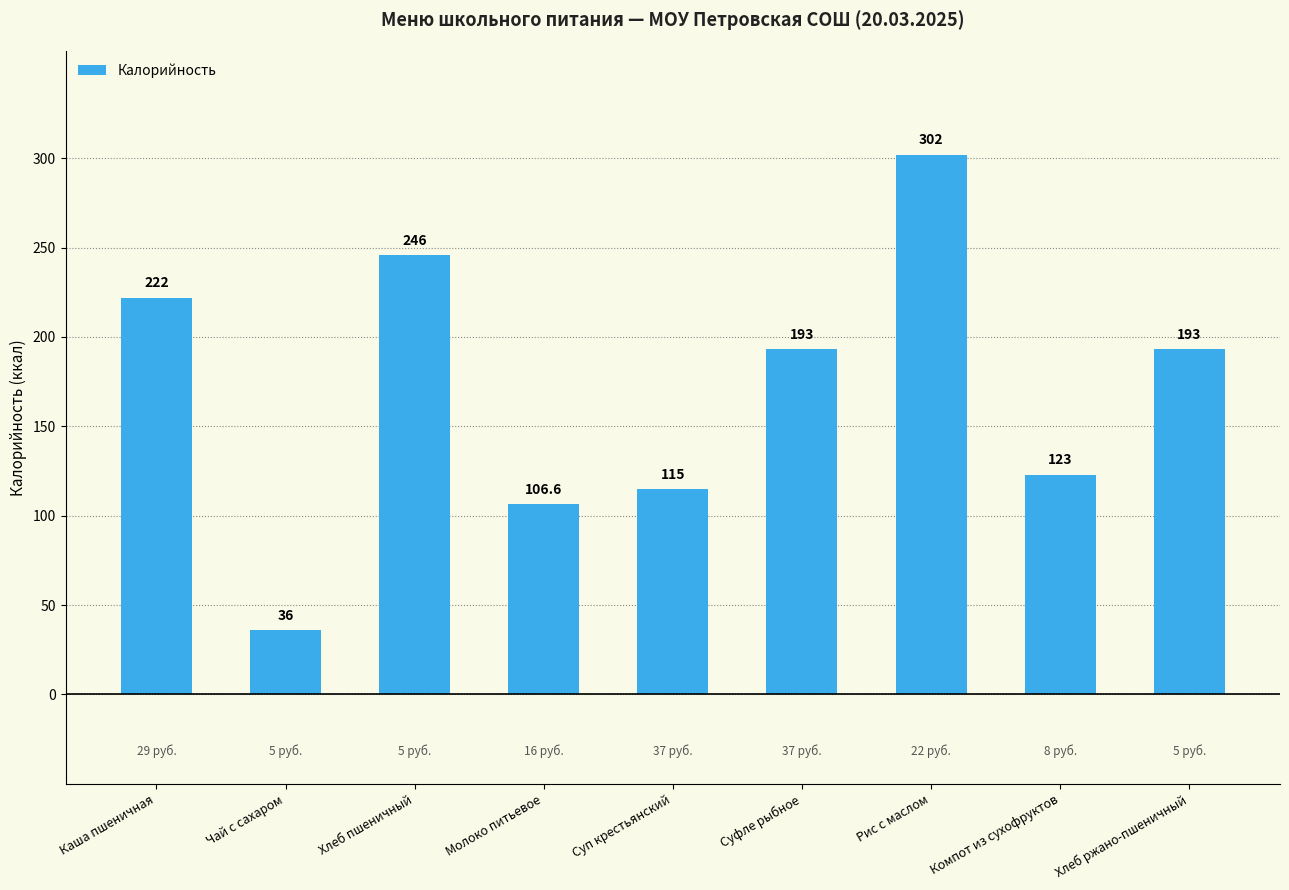

Which has a higher value, Молоко питьевое or Рис с маслом?

Рис с маслом